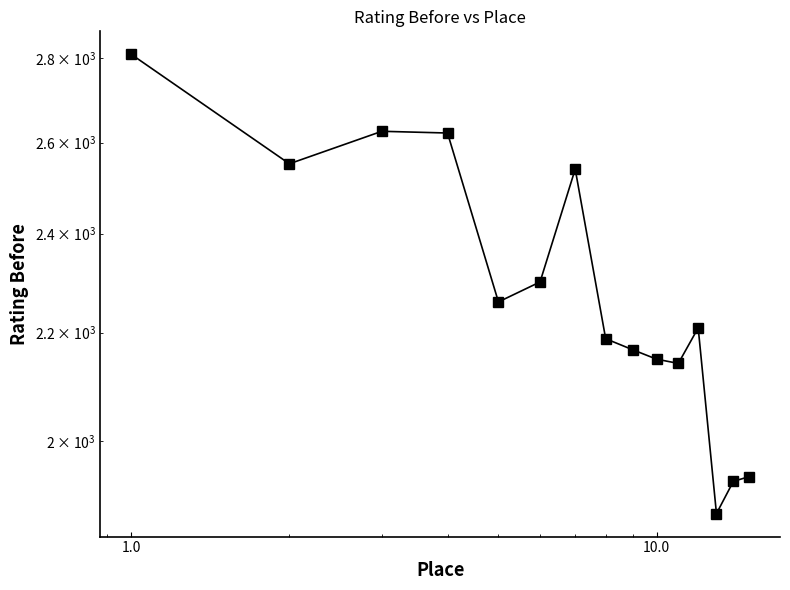

Reading right to left, extract all data points from this chart.

1938	1930	1876	2209	2141	2149	2167	2188	2540	2300	2260	2622	2626	2552	2810